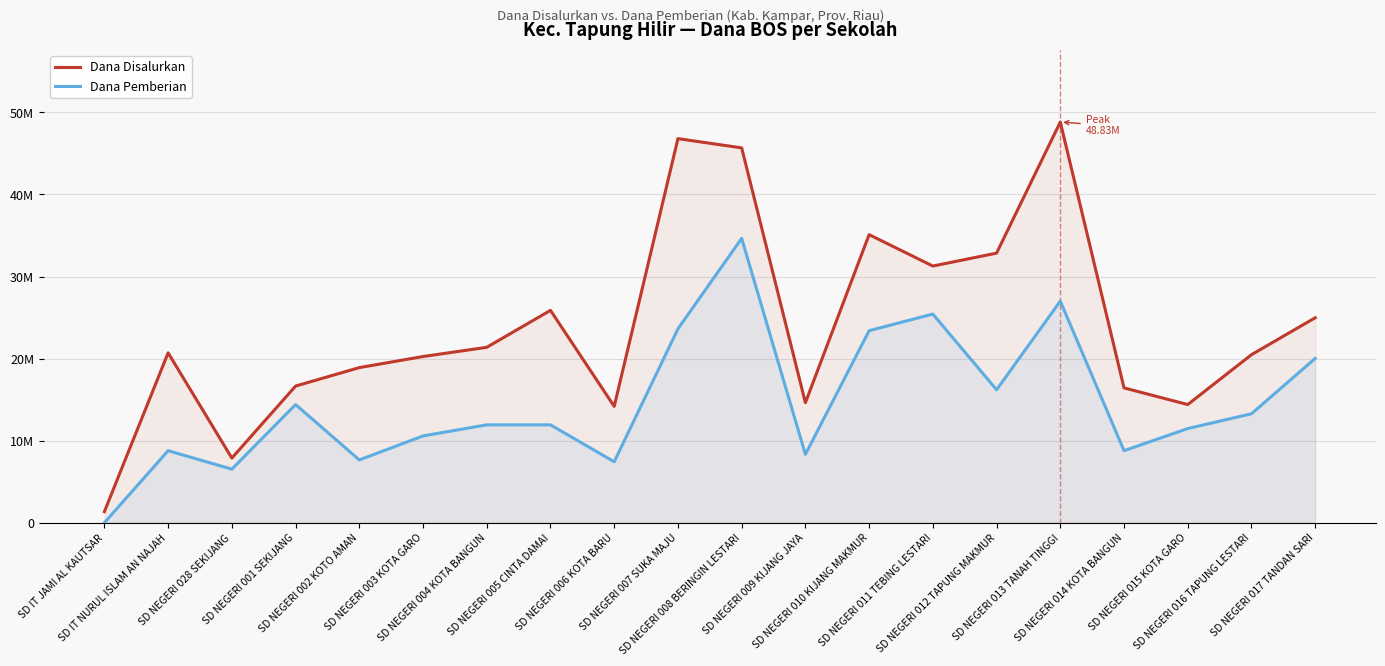

List the series in order of their overall mean, highest first.

Dana Disalurkan, Dana Pemberian